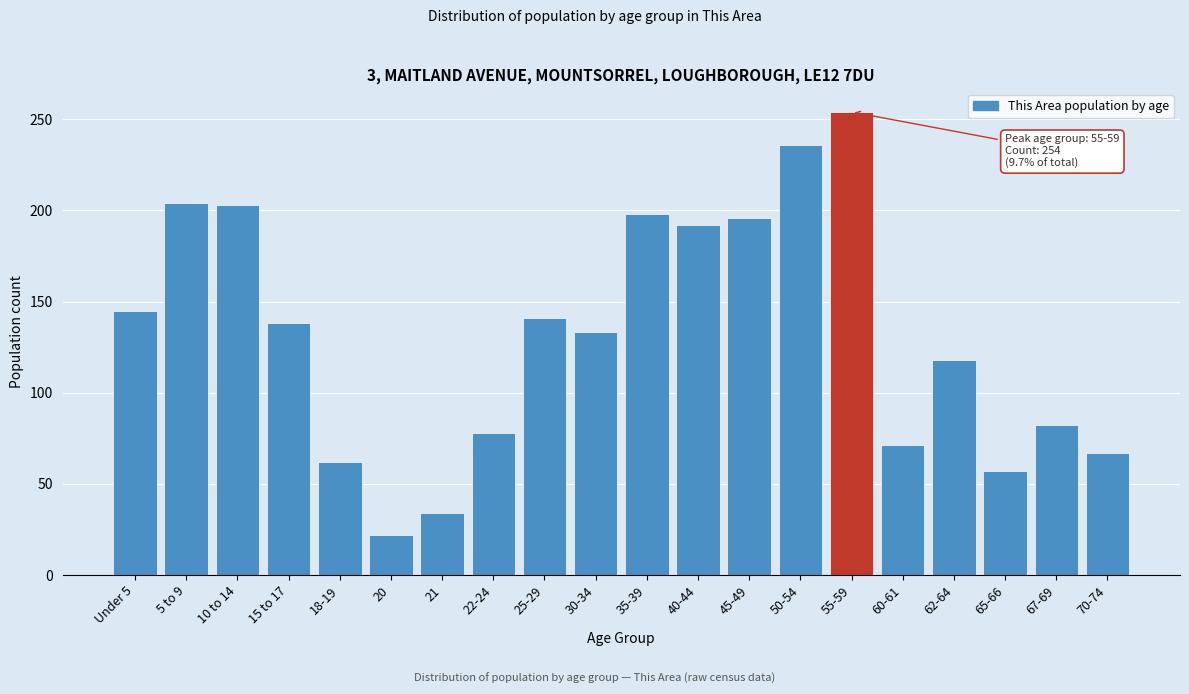

Which label corresponds to the smallest value in the chart?

20